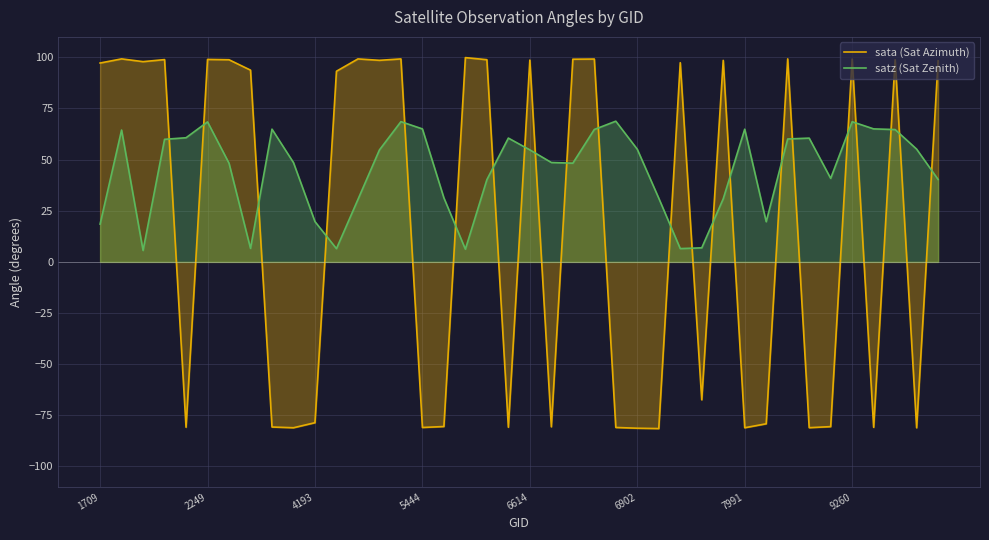

Which series has the widest spread of values?

sata (Sat Azimuth)